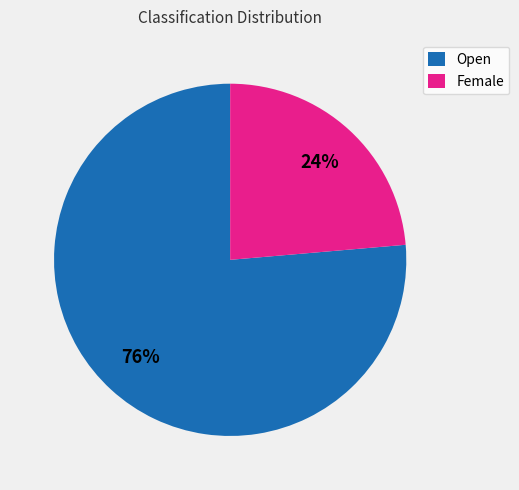

Which slice represents more than half of the pie?

Open